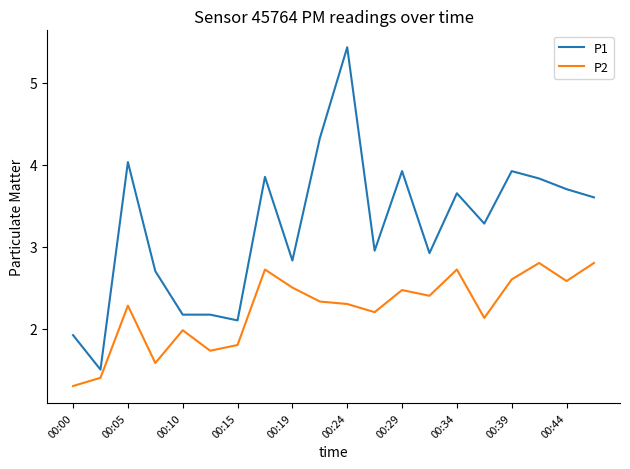

True or false: P1 and P2 cross at least once.

False